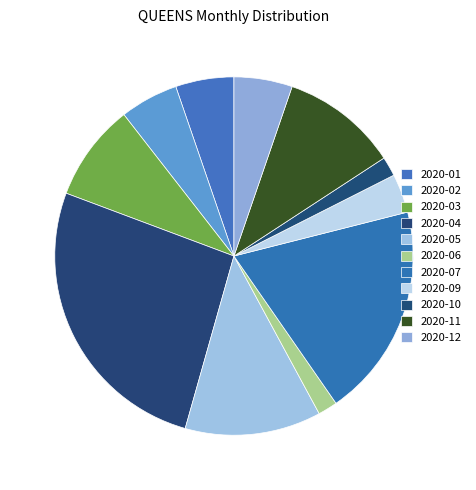

How many slices are in this pie chart?

11